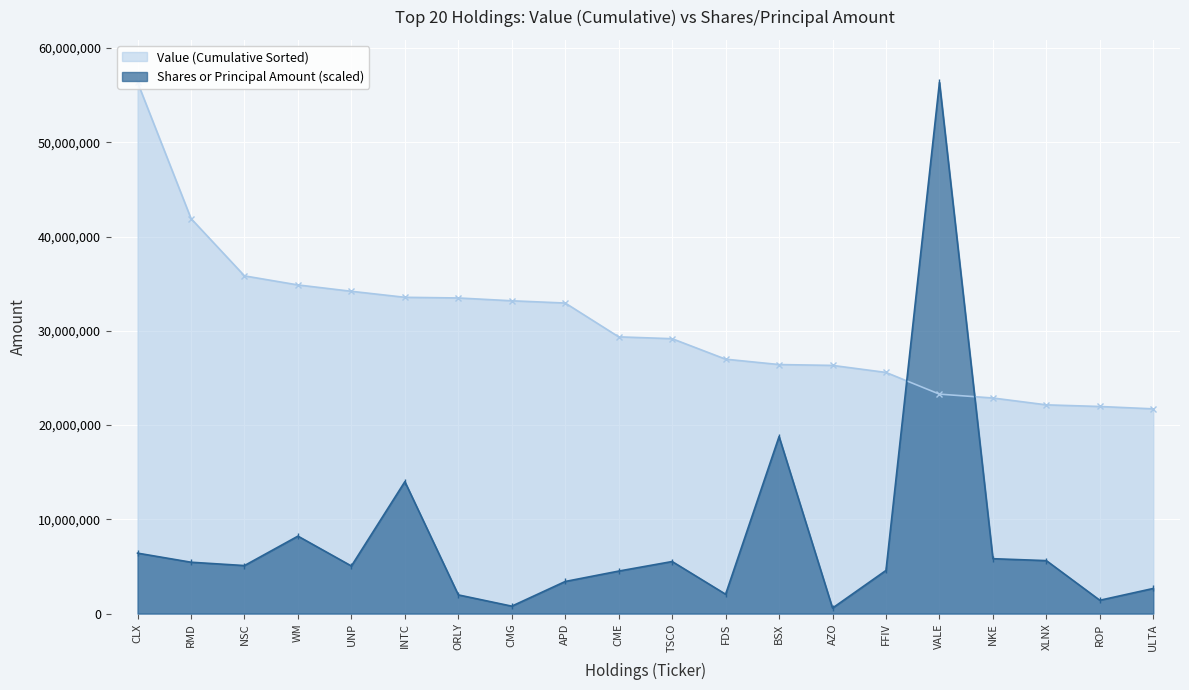

Reading left to right, what are all the values shown in this chart?

Value (Cumulative Sorted): CLX=56364000.0	RMD=41914000.0	NSC=35832000.0	WM=34871000.0	UNP=34196000.0	INTC=33559000.0	ORLY=33488000.0	CMG=33190000.0	APD=32950000.0	CME=29363000.0	TSCO=29166000.0	FDS=26994000.0	BSX=26423000.0	AZO=26333000.0	FFIV=25586000.0	VALE=23283000.0	NKE=22874000.0	XLNX=22147000.0	ROP=21973000.0	ULTA=21722000.0
Shares or Principal Amount: CLX=6412733.1	RMD=5448515.8	NSC=5093782.2	WM=8217474.1	UNP=5048108.4	INTC=13999508.8	ORLY=1982120.2	CMG=787162.6	APD=3405846.5	CME=4508732.6	TSCO=5523390.9	FDS=2051080.3	BSX=18782858.6	AZO=582578.7	FFIV=4578316.6	VALE=56364000.0	NKE=5822592.1	XLNX=5618033.1	ROP=1412470.0	ULTA=2665181.4